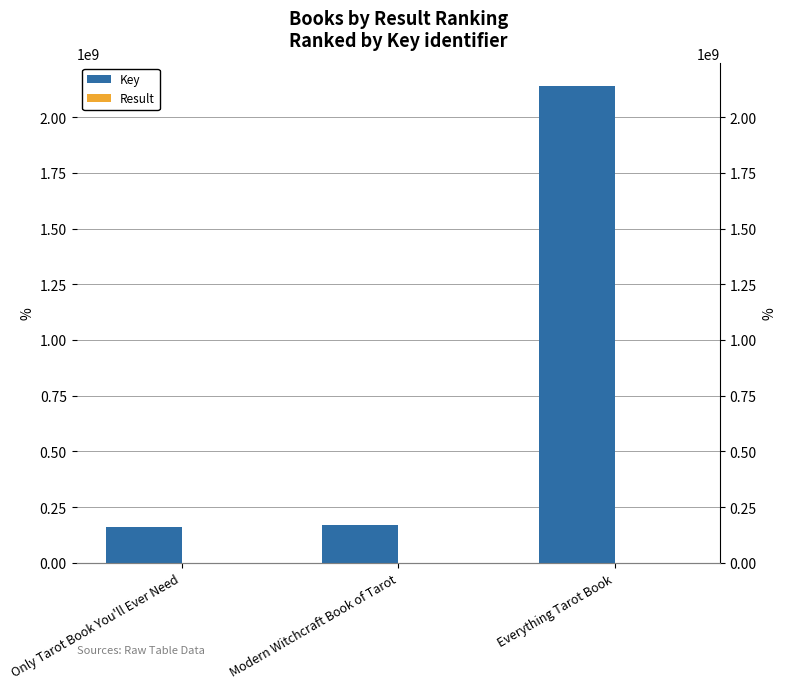

Rank the series by their average value, from lowest to highest.

Result, Key